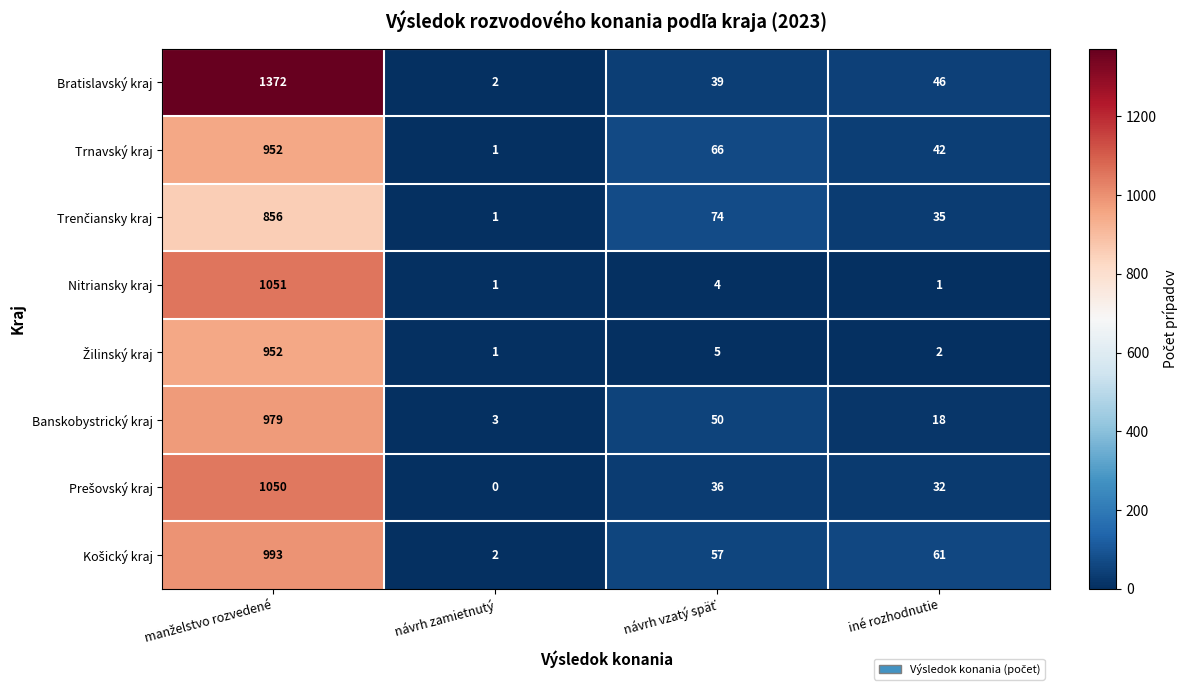

Is it true that Banskobystrický kraj equals 3 at návrh zamietnutý?

True